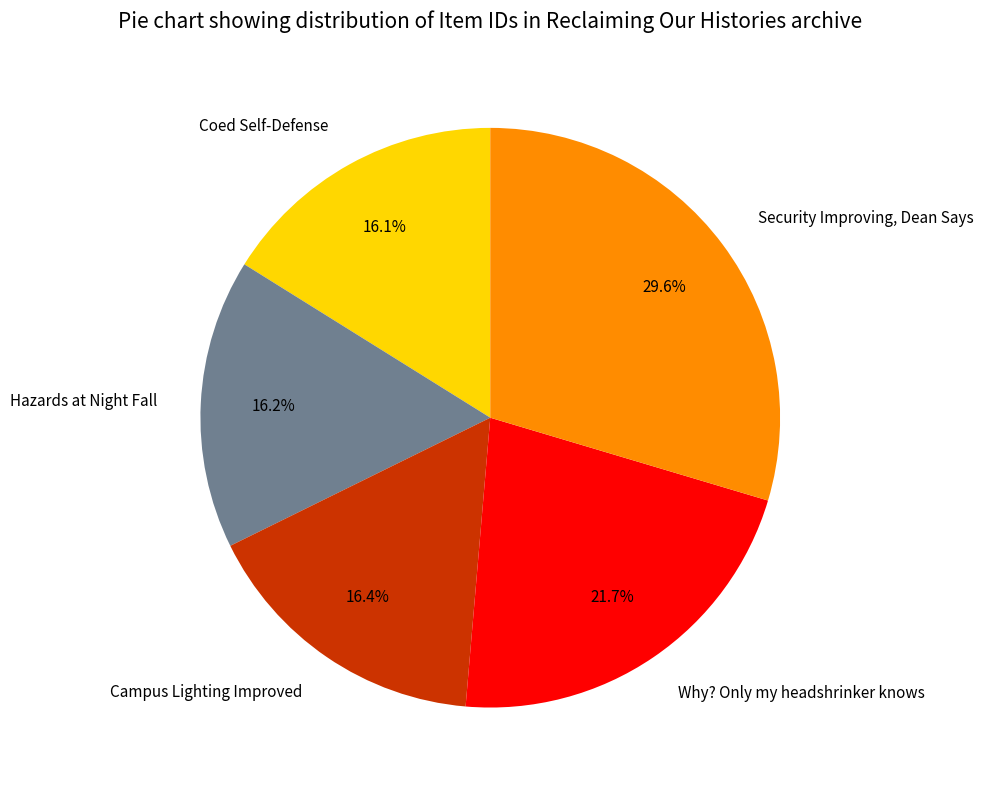

Is there any slice that represents more than half of the pie?

No